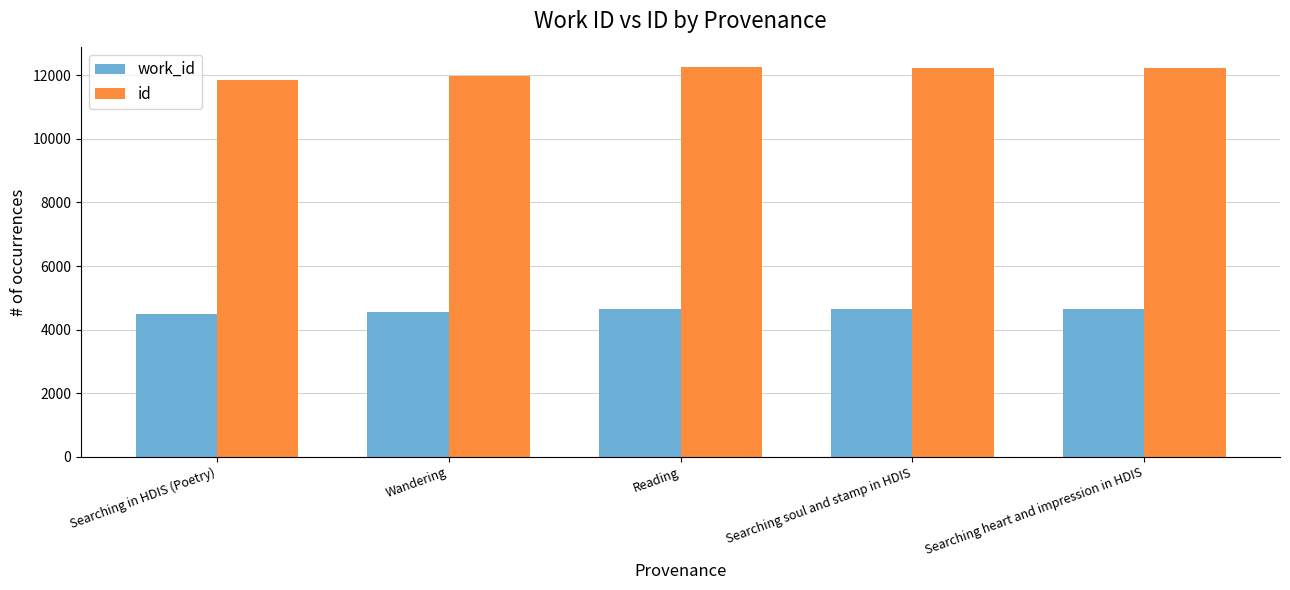

The id series shows 16548 at Searching heart and impression in HDIS. True or false?

False